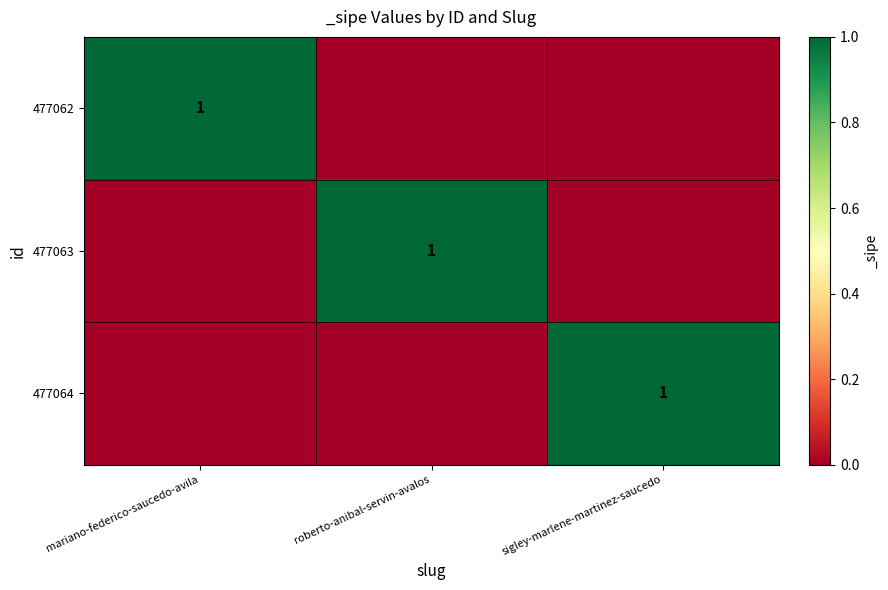

Is it true that 477062 equals 1 at mariano-federico-saucedo-avila?

True